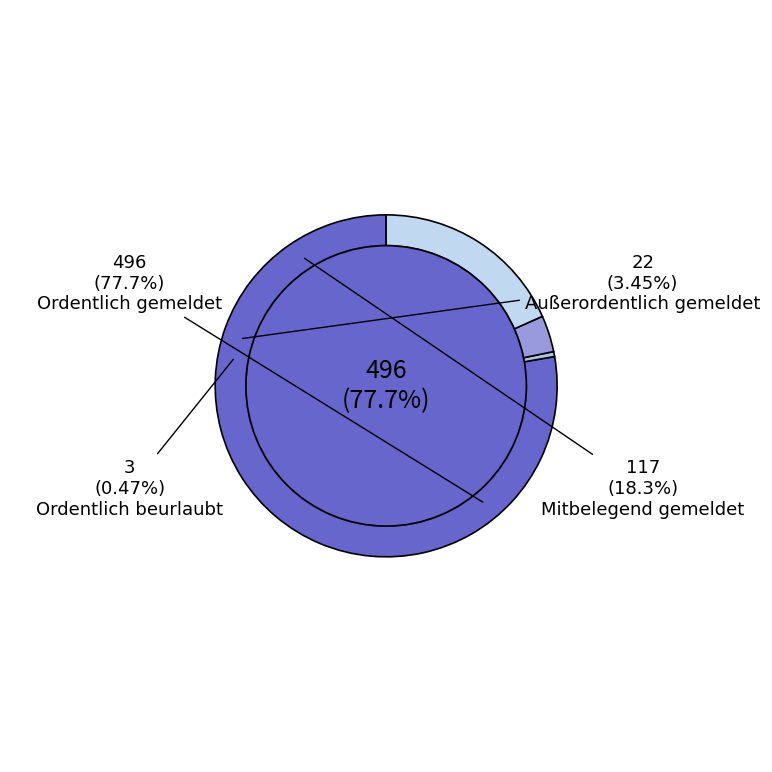

Rank the categories by value from highest to lowest.

Ordentlich gemeldet, Mitbelegend gemeldet, Außerordentlich gemeldet, Ordentlich beurlaubt